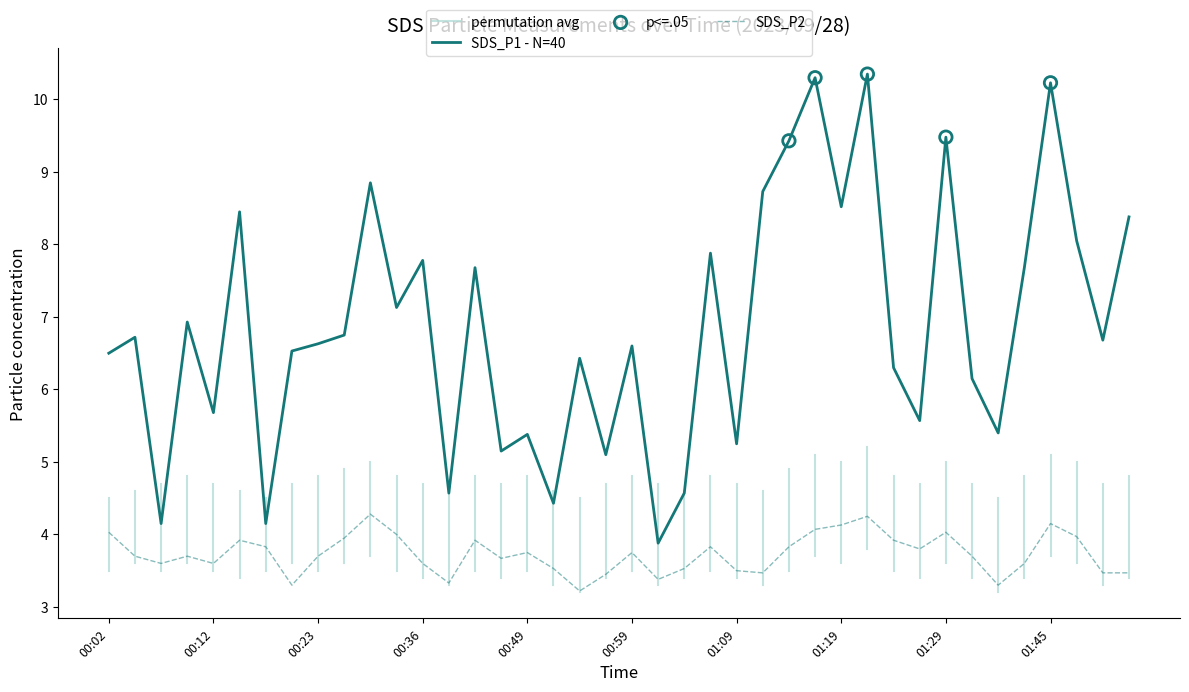

Is the value of SDS_P2 at 01:50 greater than the value of SDS_P1 at 00:44?

No